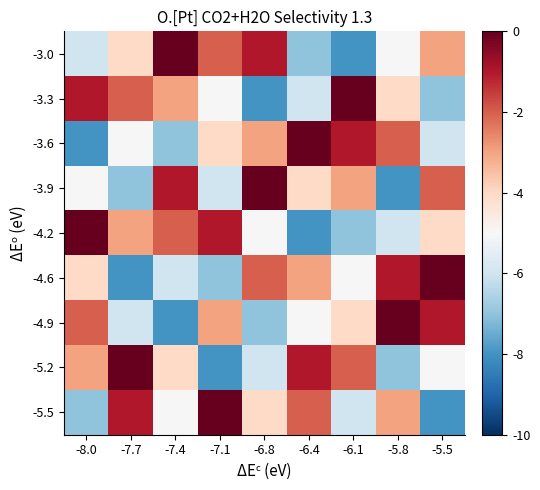

Reading left to right, what are all the values shown in this chart?

-3.0: -8.0=-6	-7.7=-4	-7.4=0	-7.1=-2	-6.8=-1	-6.4=-7	-6.1=-8	-5.8=-5	-5.5=-3
-3.3: -8.0=-1	-7.7=-2	-7.4=-3	-7.1=-5	-6.8=-8	-6.4=-6	-6.1=0	-5.8=-4	-5.5=-7
-3.6: -8.0=-8	-7.7=-5	-7.4=-7	-7.1=-4	-6.8=-3	-6.4=0	-6.1=-1	-5.8=-2	-5.5=-6
-3.9: -8.0=-5	-7.7=-7	-7.4=-1	-7.1=-6	-6.8=0	-6.4=-4	-6.1=-3	-5.8=-8	-5.5=-2
-4.2: -8.0=0	-7.7=-3	-7.4=-2	-7.1=-1	-6.8=-5	-6.4=-8	-6.1=-7	-5.8=-6	-5.5=-4
-4.6: -8.0=-4	-7.7=-8	-7.4=-6	-7.1=-7	-6.8=-2	-6.4=-3	-6.1=-5	-5.8=-1	-5.5=0
-4.9: -8.0=-2	-7.7=-6	-7.4=-8	-7.1=-3	-6.8=-7	-6.4=-5	-6.1=-4	-5.8=0	-5.5=-1
-5.2: -8.0=-3	-7.7=0	-7.4=-4	-7.1=-8	-6.8=-6	-6.4=-1	-6.1=-2	-5.8=-7	-5.5=-5
-5.5: -8.0=-7	-7.7=-1	-7.4=-5	-7.1=0	-6.8=-4	-6.4=-2	-6.1=-6	-5.8=-3	-5.5=-8